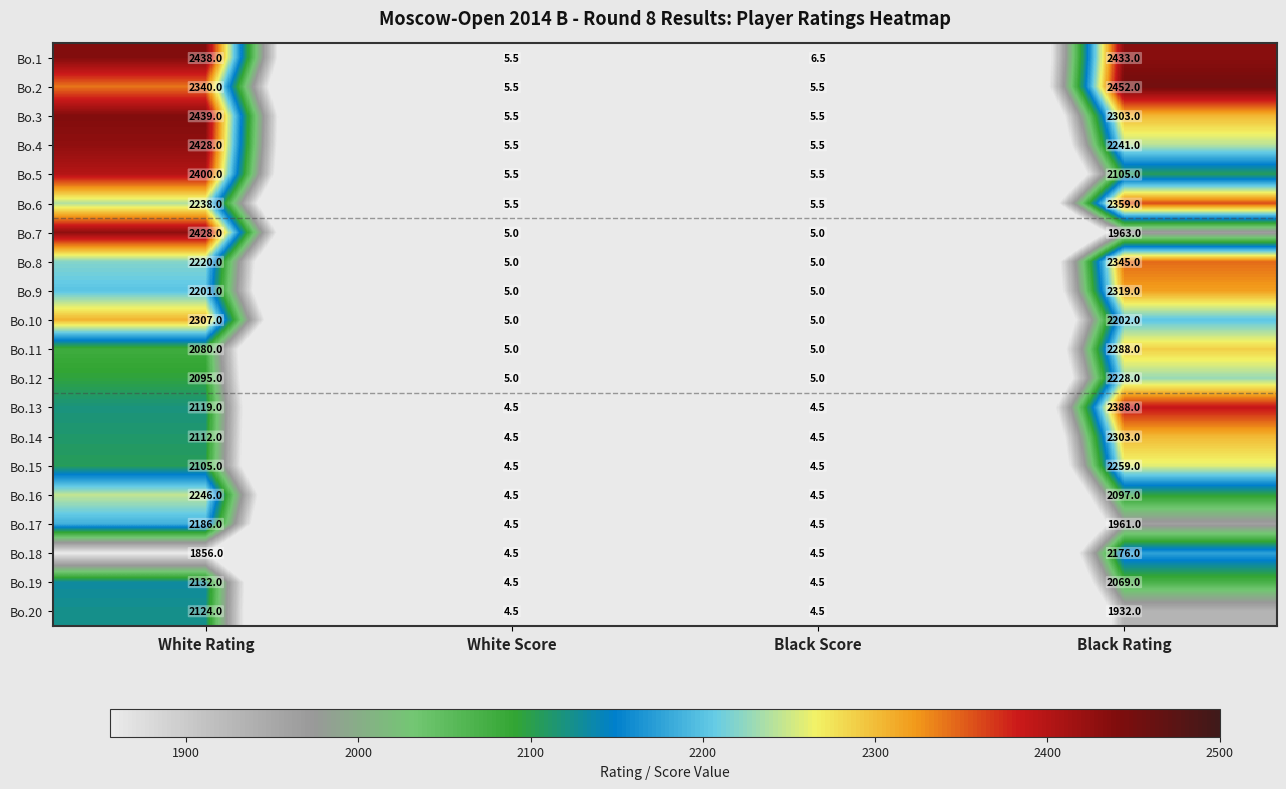

How many series are shown in this chart?

20